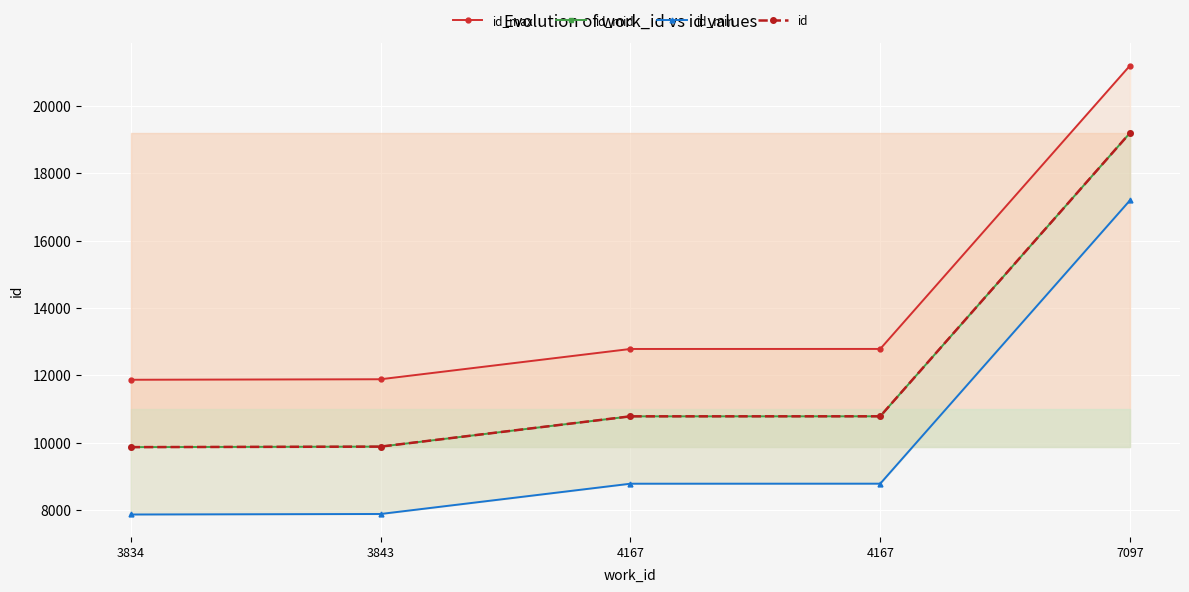

Rank the series at 7097 from lowest to highest value.

id_min, id_mid, id, id_max